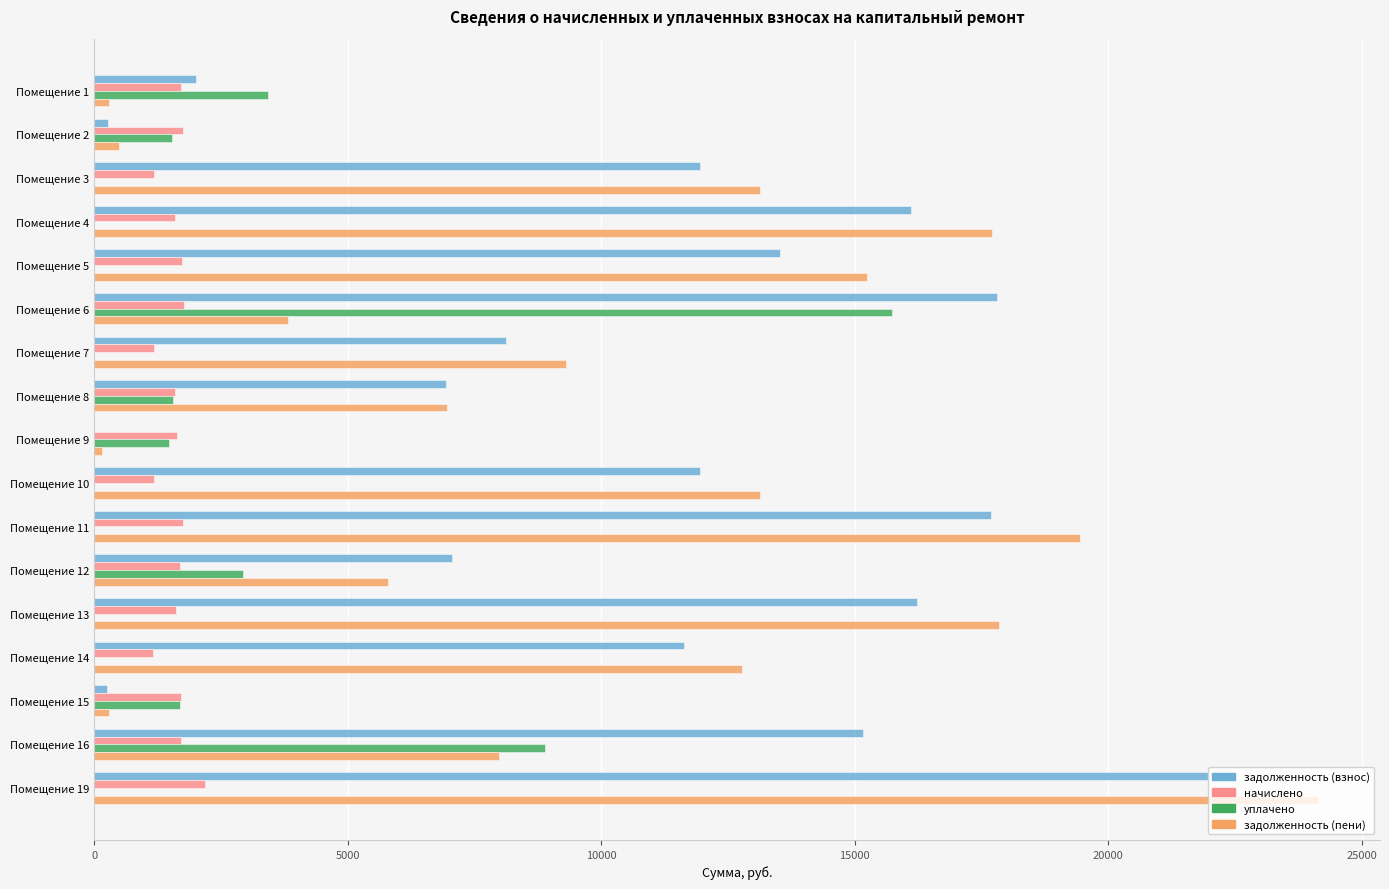

What are all the series names shown in the legend?

задолженность (взнос), начислено, уплачено, задолженность (пени)